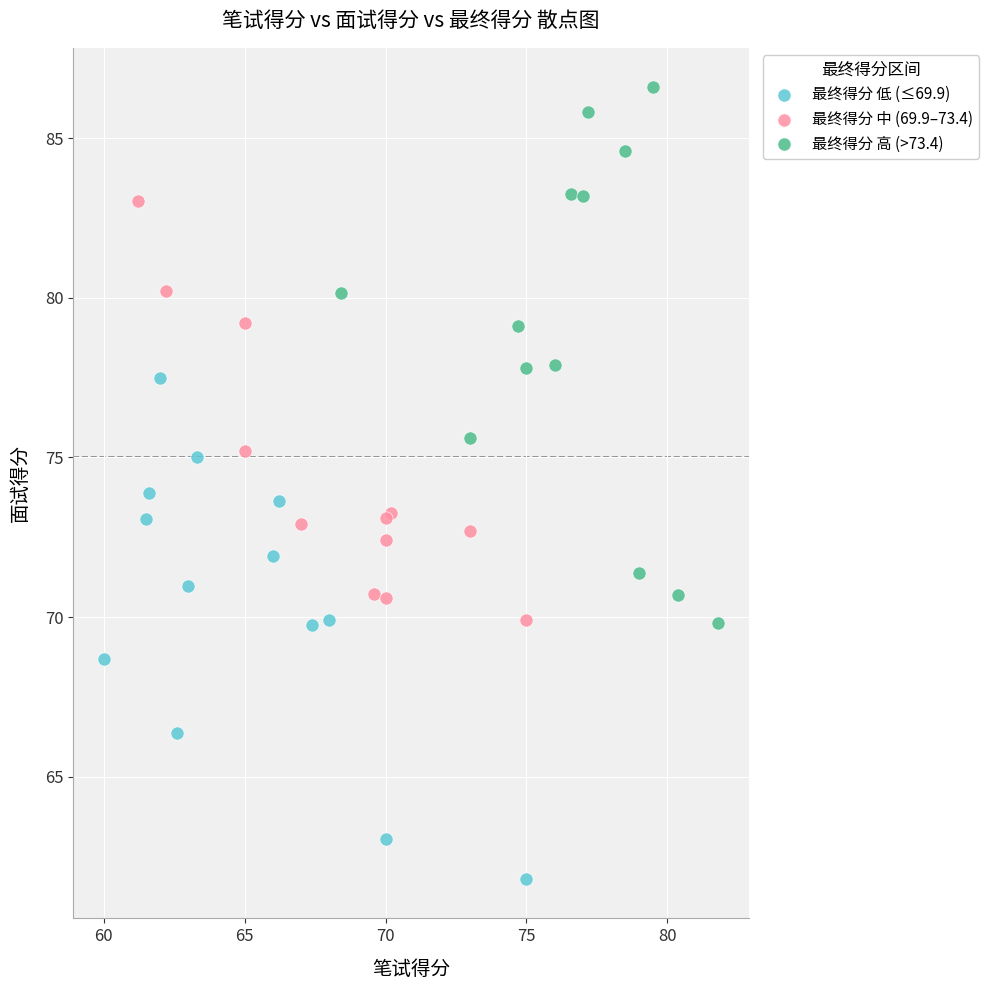

Which series contains the highest Y value?

最终得分 高 (>73.4)